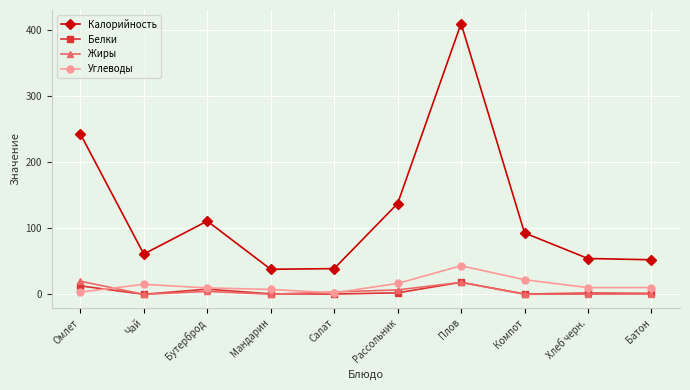

At which category is the sum across all series the highest?

Плов